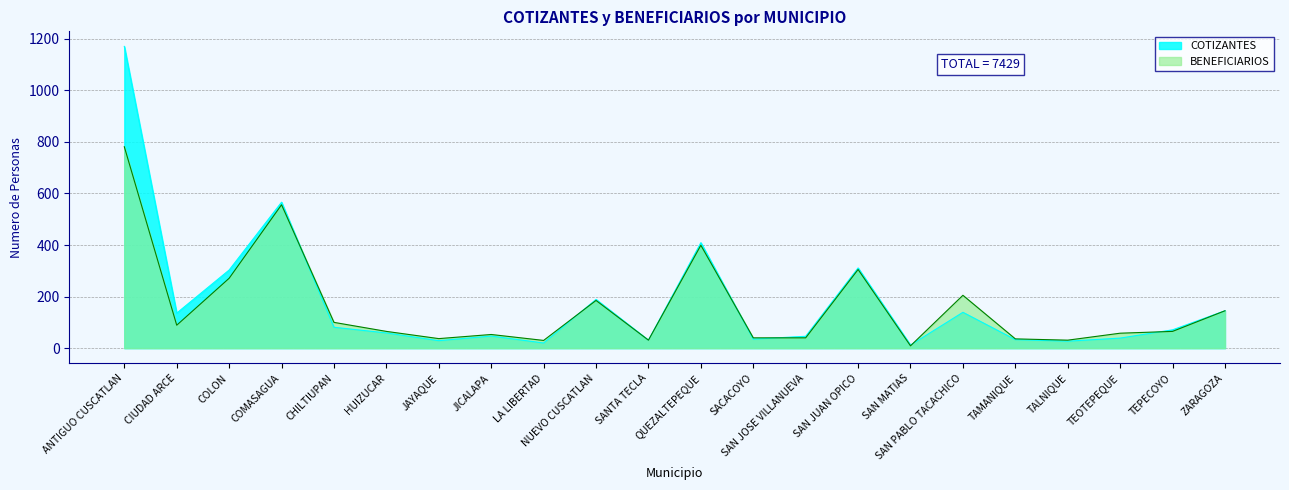

Which series ends up on top after the final intersection of COTIZANTES and BENEFICIARIOS?

COTIZANTES